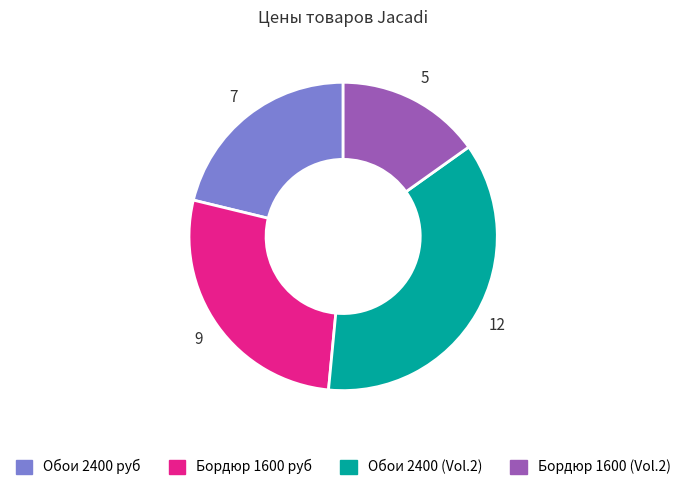

Rank the categories by value from highest to lowest.

Обои 2400 (Vol.2), Бордюр 1600 руб, Обои 2400 руб, Бордюр 1600 (Vol.2)